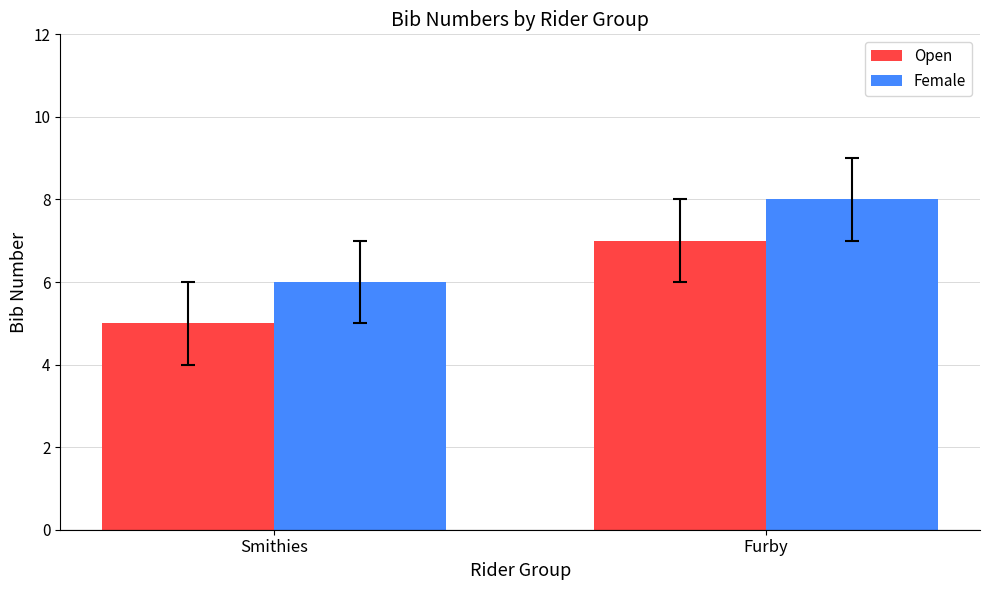

What is the total value across all series at Smithies?

11